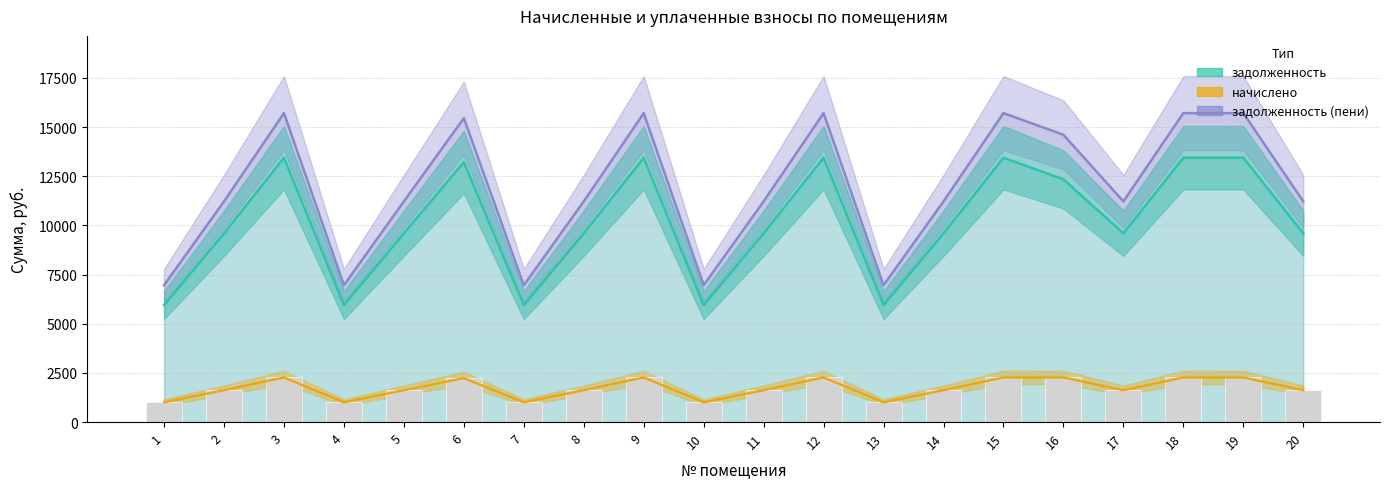

The value at 14 is 757.3. True or false?

False